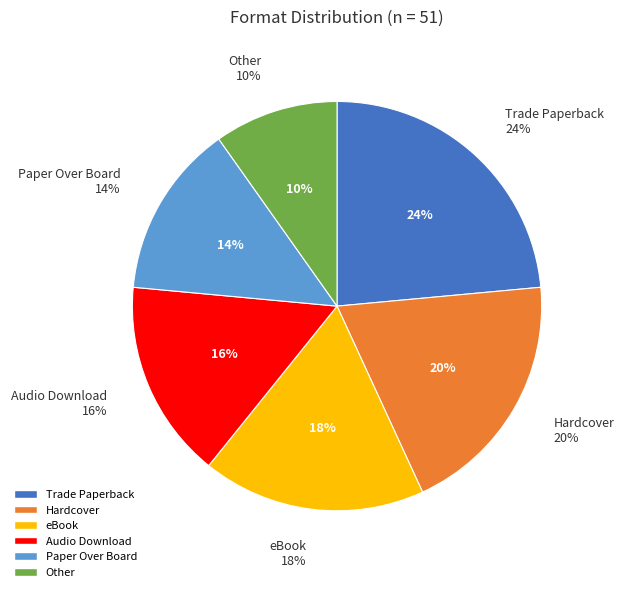

Is it true that Hardcover is 20% of the pie?

True